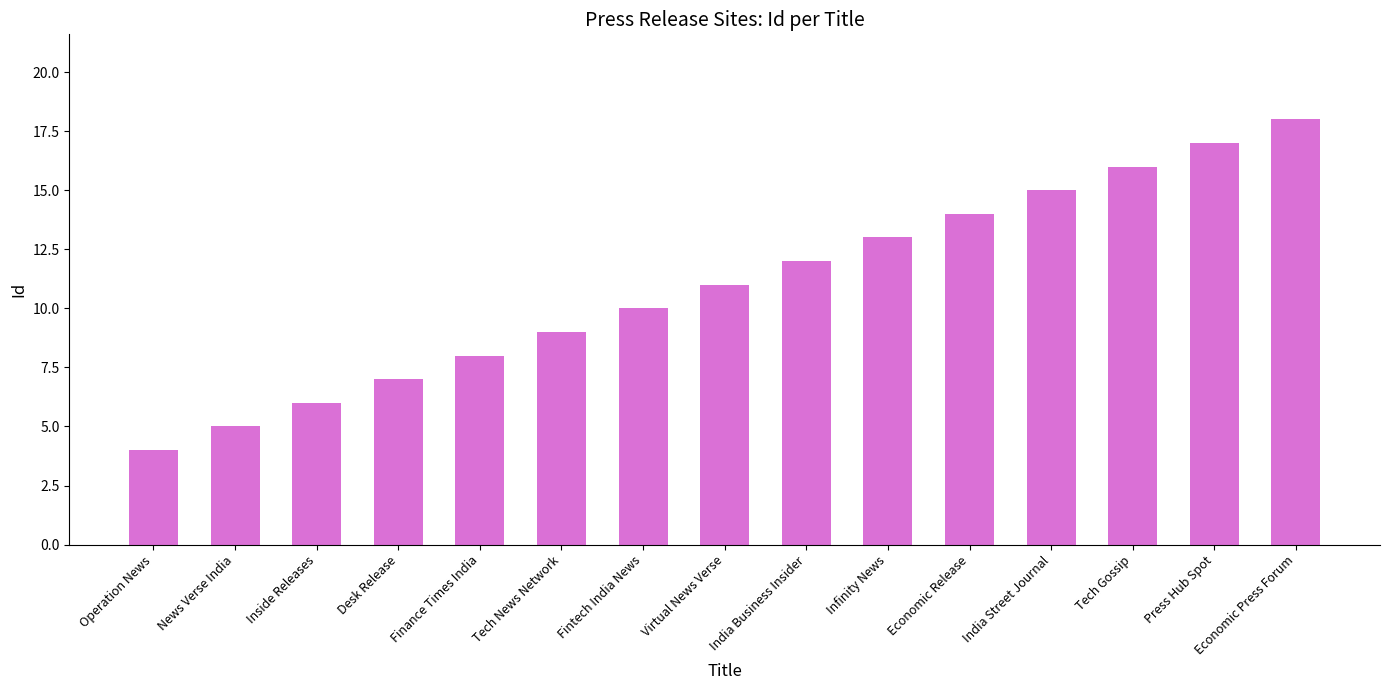

What is the ratio of the value at Fintech India News to the value at India Street Journal?

0.7